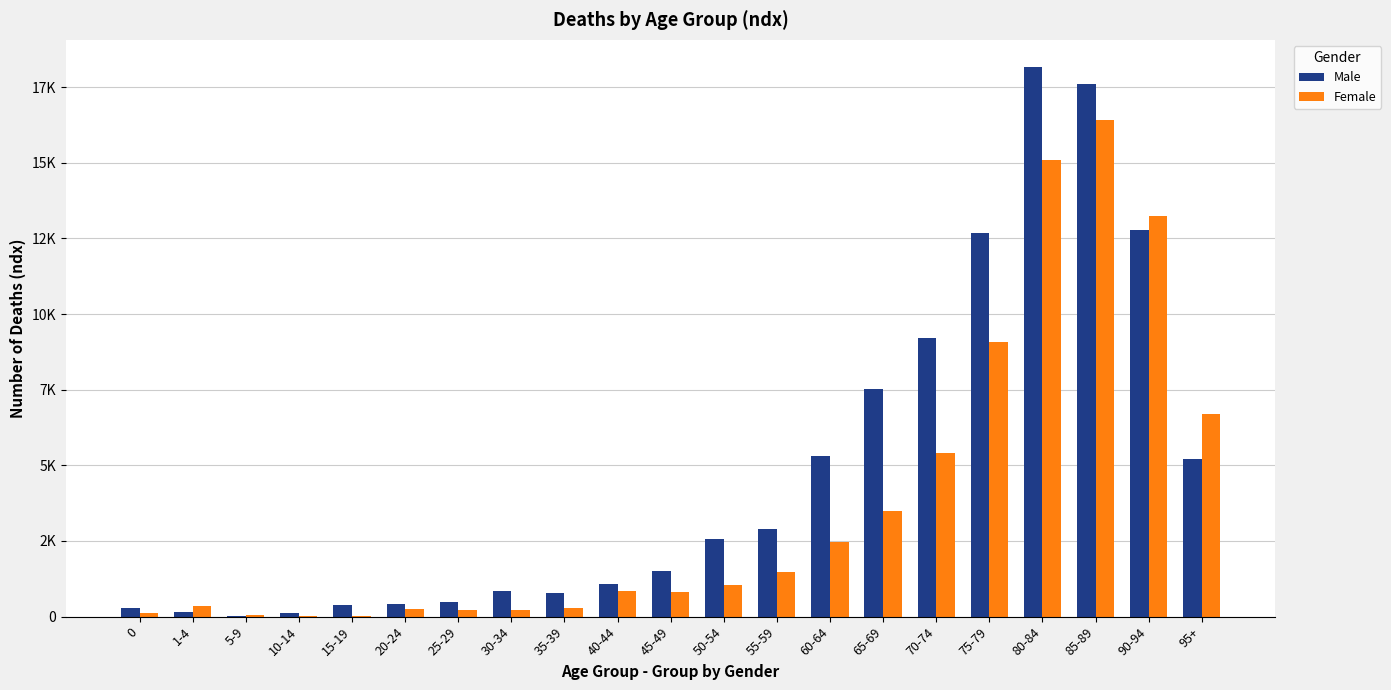

True or false: Male has a value of 33 at 1-4.

False